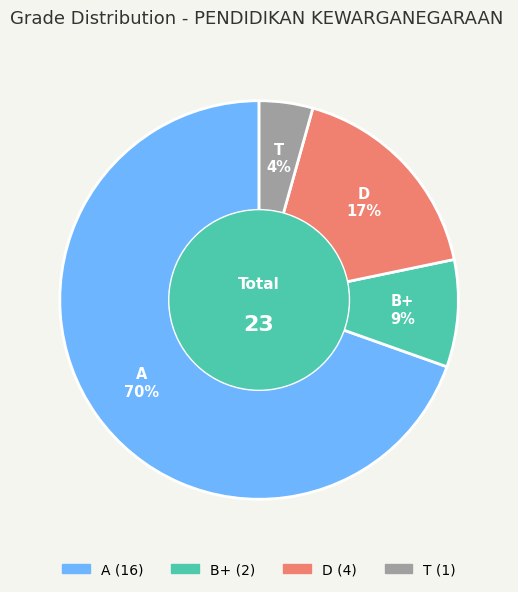

Rank the categories by value from lowest to highest.

T, B+, D, A